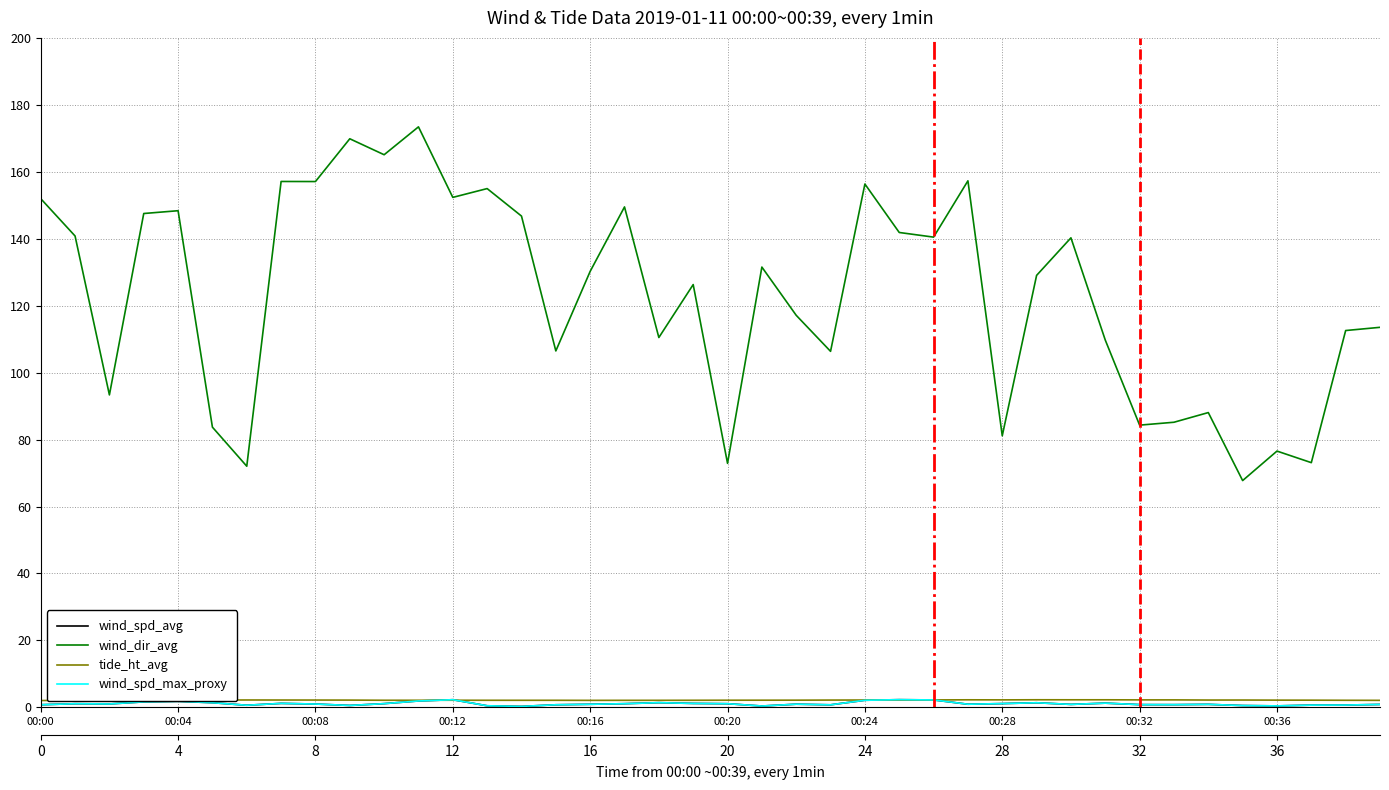

True or false: wind_spd_max_proxy has a value of 0.5 at 13.

True